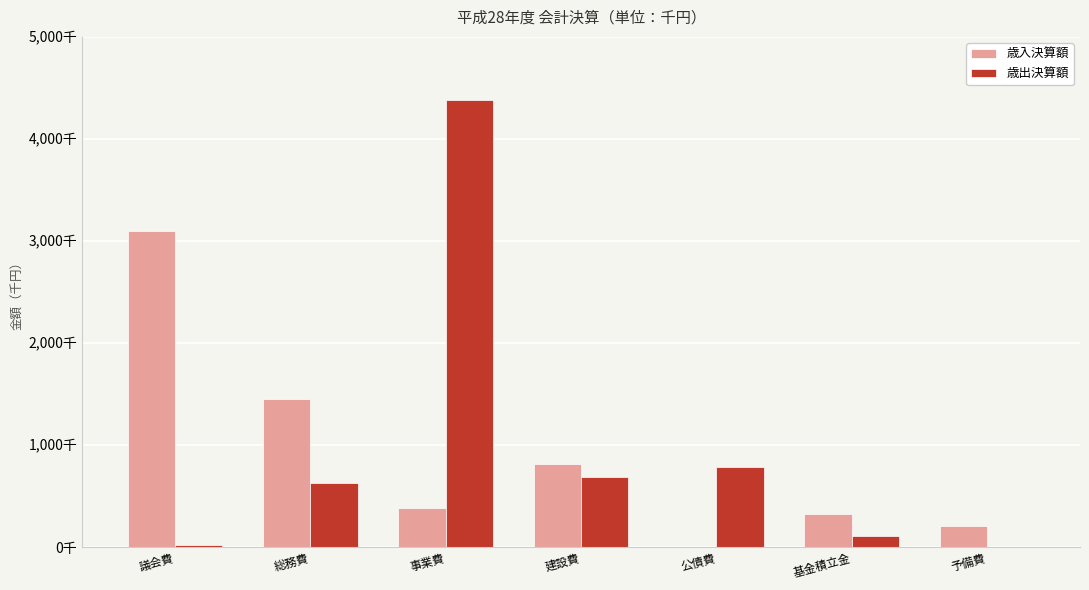

Is it true that 歳出決算額 equals 690884 at 建設費?

True